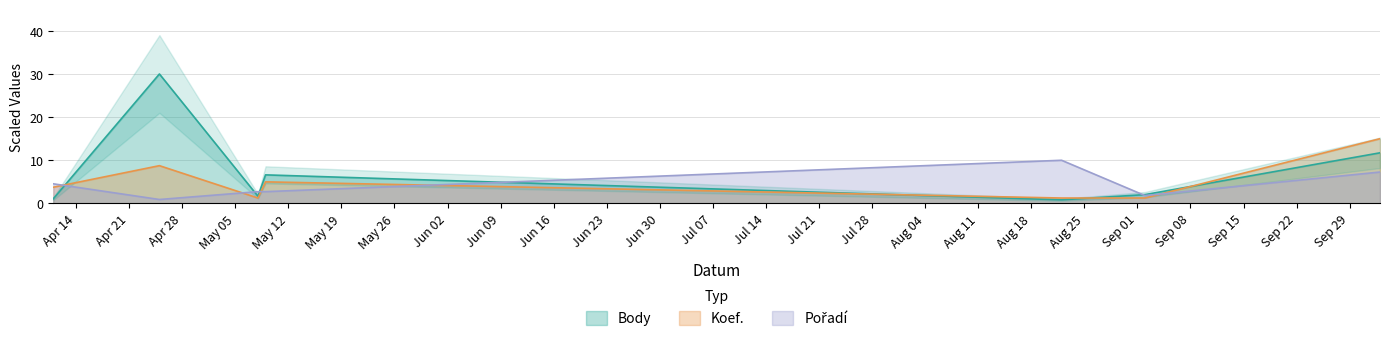

What is the difference between the maximum and minimum values in the Body series?

29.2